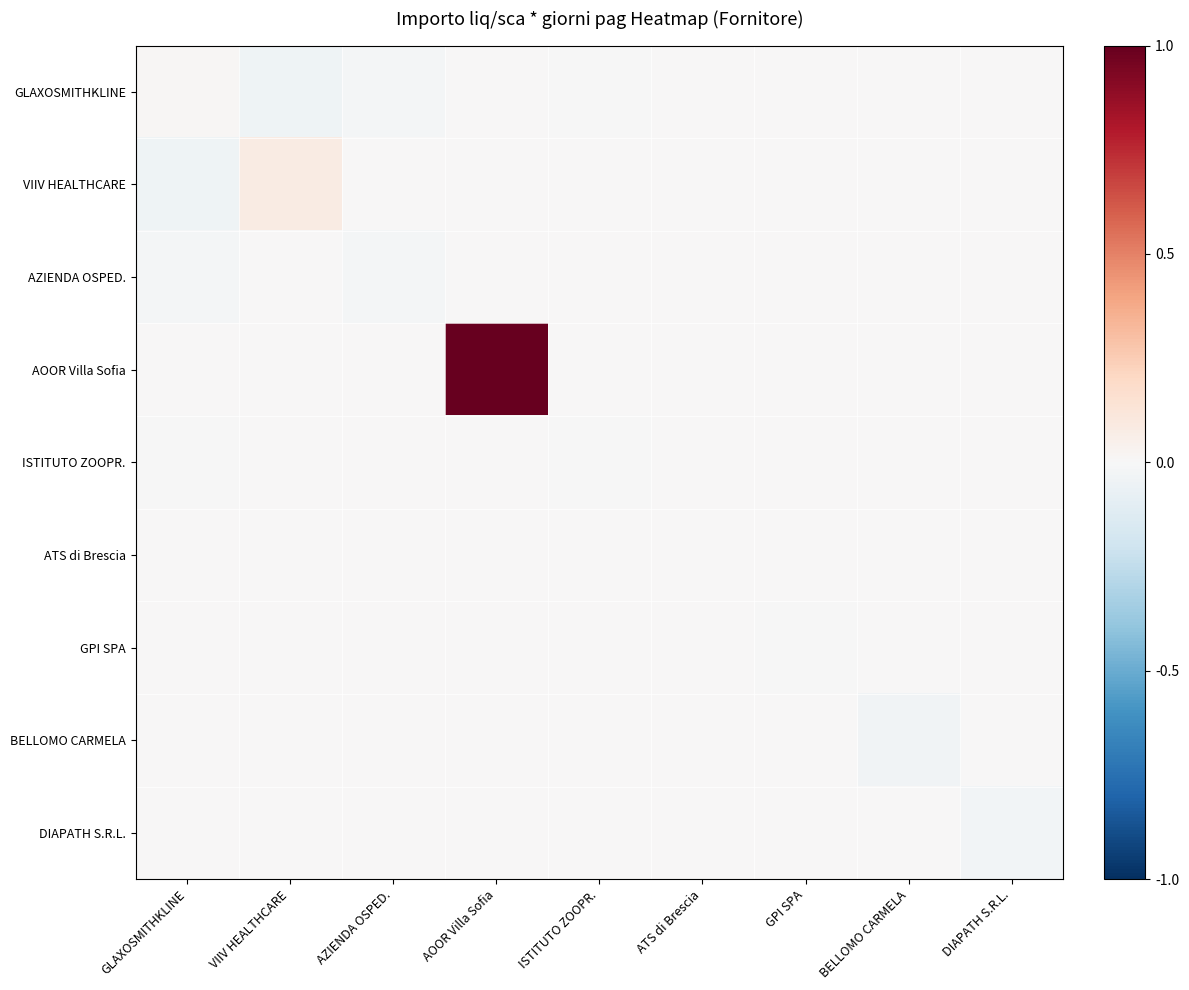

Reading right to left, transcribe all the data shown in this chart.

GLAXOSMITHKLINE: DIAPATH S.R.L.=0.0	BELLOMO CARMELA=0.0	GPI SPA=0.0	ATS di Brescia=0.0	ISTITUTO ZOOPR.=-0.0	AOOR Villa Sofia=0.0	AZIENDA OSPED.=-0.0	VIIV HEALTHCARE=-0.0	GLAXOSMITHKLINE=0.0
VIIV HEALTHCARE: DIAPATH S.R.L.=0.0	BELLOMO CARMELA=0.0	GPI SPA=0.0	ATS di Brescia=0.0	ISTITUTO ZOOPR.=0.0	AOOR Villa Sofia=0.0	AZIENDA OSPED.=0.0	VIIV HEALTHCARE=0.1	GLAXOSMITHKLINE=-0.0
AZIENDA OSPED.: DIAPATH S.R.L.=0.0	BELLOMO CARMELA=0.0	GPI SPA=0.0	ATS di Brescia=0.0	ISTITUTO ZOOPR.=0.0	AOOR Villa Sofia=0.0	AZIENDA OSPED.=-0.0	VIIV HEALTHCARE=0.0	GLAXOSMITHKLINE=-0.0
AOOR Villa Sofia: DIAPATH S.R.L.=0.0	BELLOMO CARMELA=0.0	GPI SPA=0.0	ATS di Brescia=0.0	ISTITUTO ZOOPR.=0.0	AOOR Villa Sofia=1.0	AZIENDA OSPED.=0.0	VIIV HEALTHCARE=0.0	GLAXOSMITHKLINE=0.0
ISTITUTO ZOOPR.: DIAPATH S.R.L.=0.0	BELLOMO CARMELA=0.0	GPI SPA=0.0	ATS di Brescia=0.0	ISTITUTO ZOOPR.=-0.0	AOOR Villa Sofia=0.0	AZIENDA OSPED.=0.0	VIIV HEALTHCARE=0.0	GLAXOSMITHKLINE=-0.0
ATS di Brescia: DIAPATH S.R.L.=0.0	BELLOMO CARMELA=0.0	GPI SPA=0.0	ATS di Brescia=0.0	ISTITUTO ZOOPR.=0.0	AOOR Villa Sofia=0.0	AZIENDA OSPED.=0.0	VIIV HEALTHCARE=0.0	GLAXOSMITHKLINE=0.0
GPI SPA: DIAPATH S.R.L.=0.0	BELLOMO CARMELA=0.0	GPI SPA=-0.0	ATS di Brescia=0.0	ISTITUTO ZOOPR.=0.0	AOOR Villa Sofia=0.0	AZIENDA OSPED.=0.0	VIIV HEALTHCARE=0.0	GLAXOSMITHKLINE=0.0
BELLOMO CARMELA: DIAPATH S.R.L.=0.0	BELLOMO CARMELA=-0.0	GPI SPA=0.0	ATS di Brescia=0.0	ISTITUTO ZOOPR.=0.0	AOOR Villa Sofia=0.0	AZIENDA OSPED.=0.0	VIIV HEALTHCARE=0.0	GLAXOSMITHKLINE=0.0
DIAPATH S.R.L.: DIAPATH S.R.L.=-0.0	BELLOMO CARMELA=0.0	GPI SPA=0.0	ATS di Brescia=0.0	ISTITUTO ZOOPR.=0.0	AOOR Villa Sofia=0.0	AZIENDA OSPED.=0.0	VIIV HEALTHCARE=0.0	GLAXOSMITHKLINE=0.0